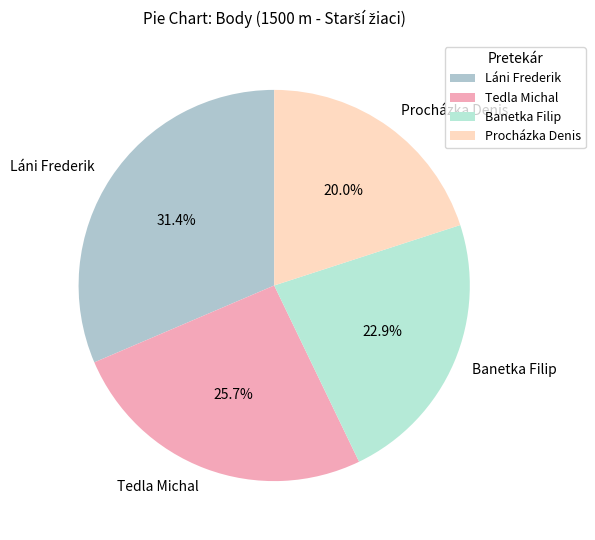

Is there any slice that represents more than half of the pie?

No